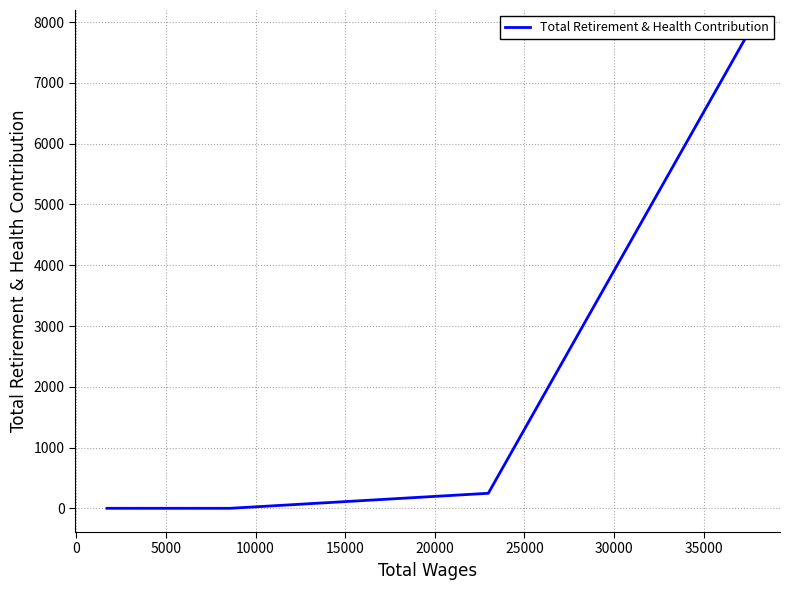

Count the number of categories in the chart.

5